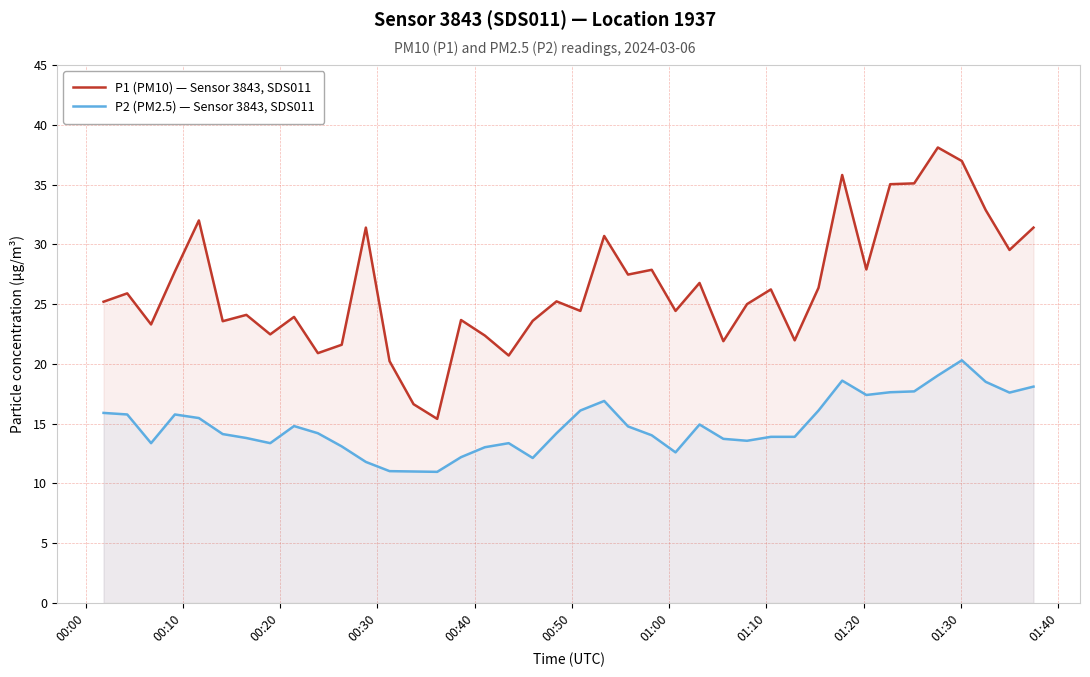

Which series has the widest spread of values?

P1 (PM10) — Sensor 3843, SDS011